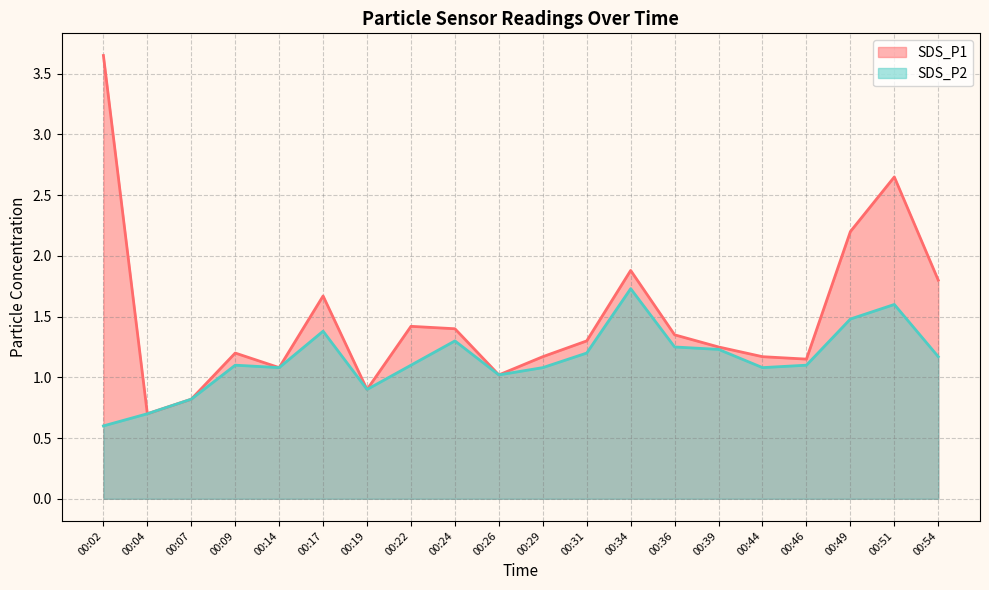

What value does the SDS_P1 series have at 00:49?

2.2